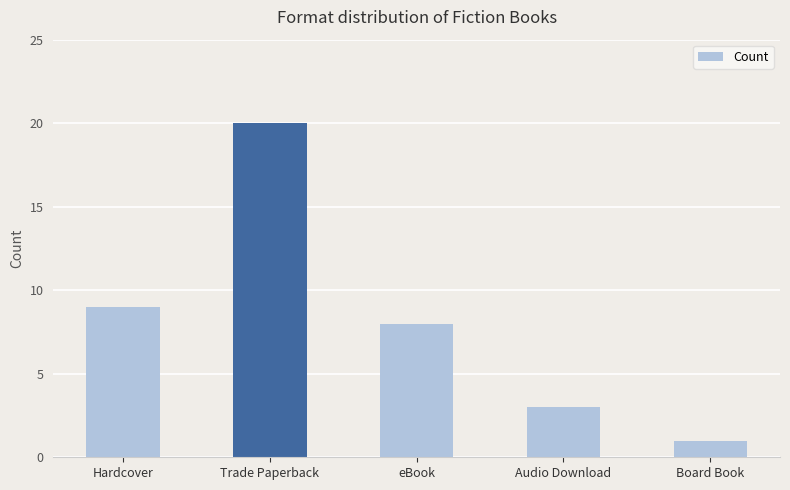

List the labels in order of value, largest first.

Trade Paperback, Hardcover, eBook, Audio Download, Board Book